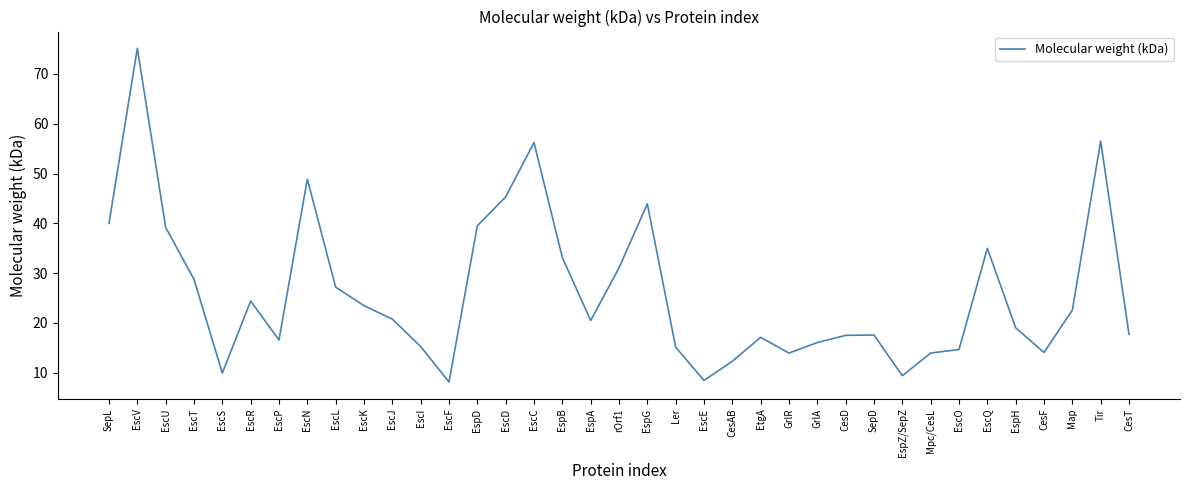

Which has a higher value, CesAB or EscP?

EscP